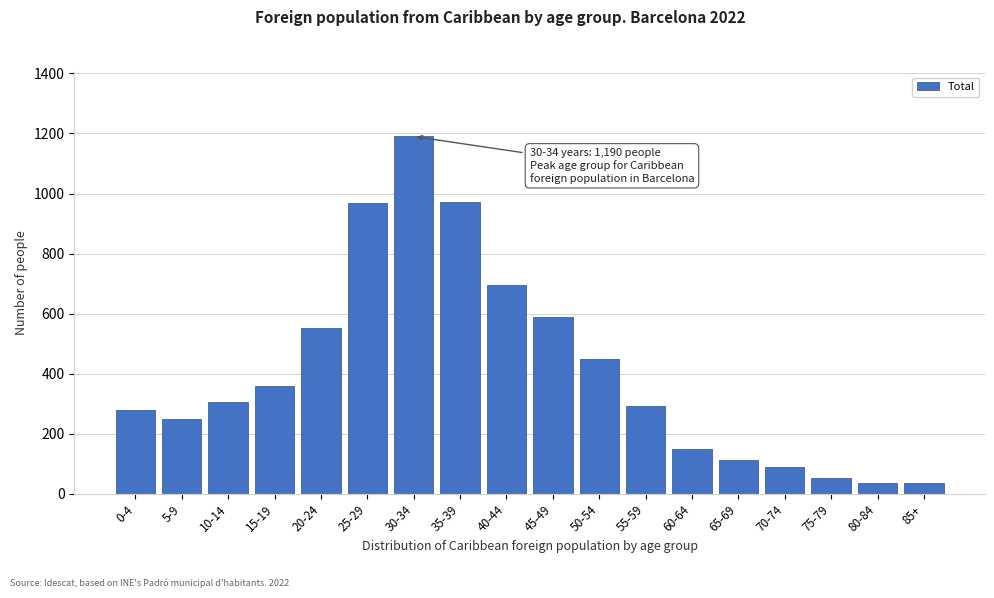

What is the sum of all values?

7380